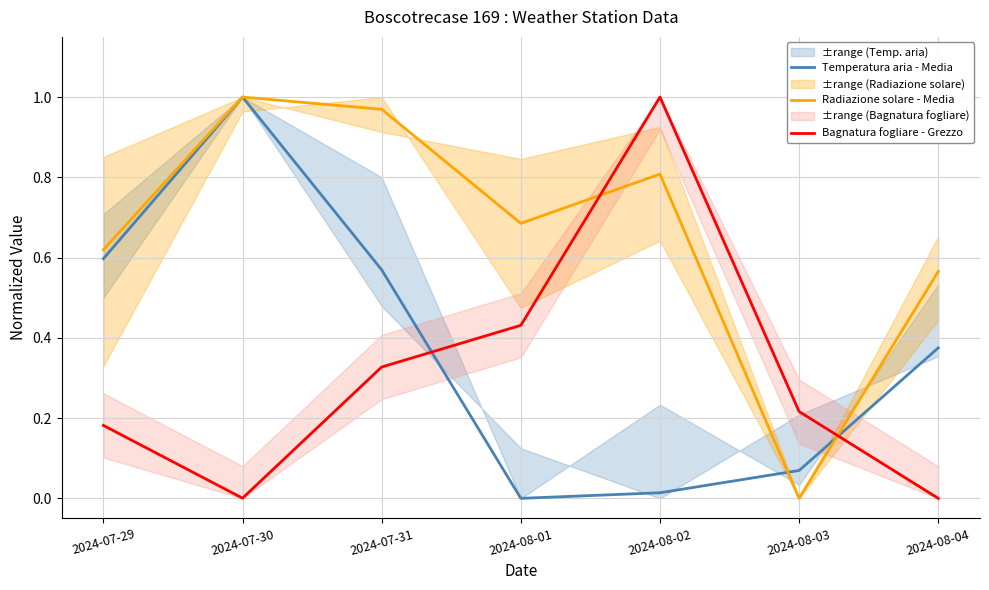

Reading right to left, list all the values displayed in this chart.

Temperatura aria - Media: 0.4	0.1	0.0	0.0	0.6	1.0	0.6
Radiazione solare - Media: 0.6	0.0	0.8	0.7	1.0	1.0	0.6
Bagnatura fogliare - Grezzo: 0.0	0.2	1.0	0.4	0.3	0.0	0.2